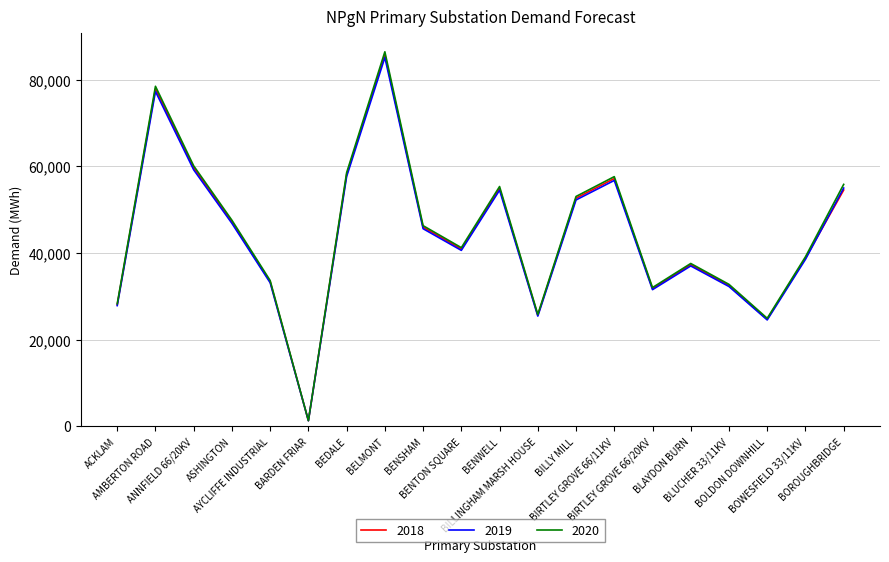

What is the maximum value shown in the chart?

86485